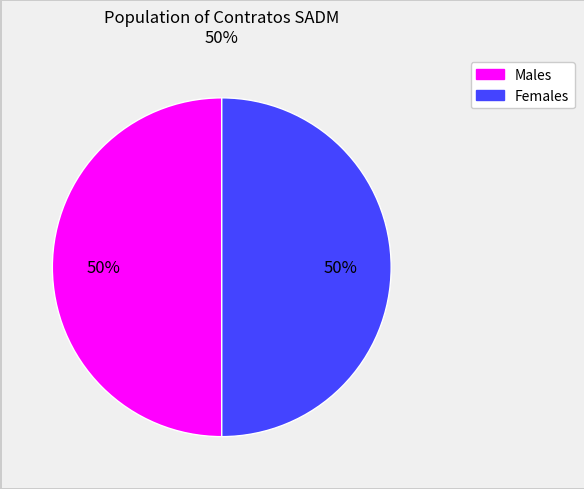

To the nearest percent, what is the average slice percentage?

50%